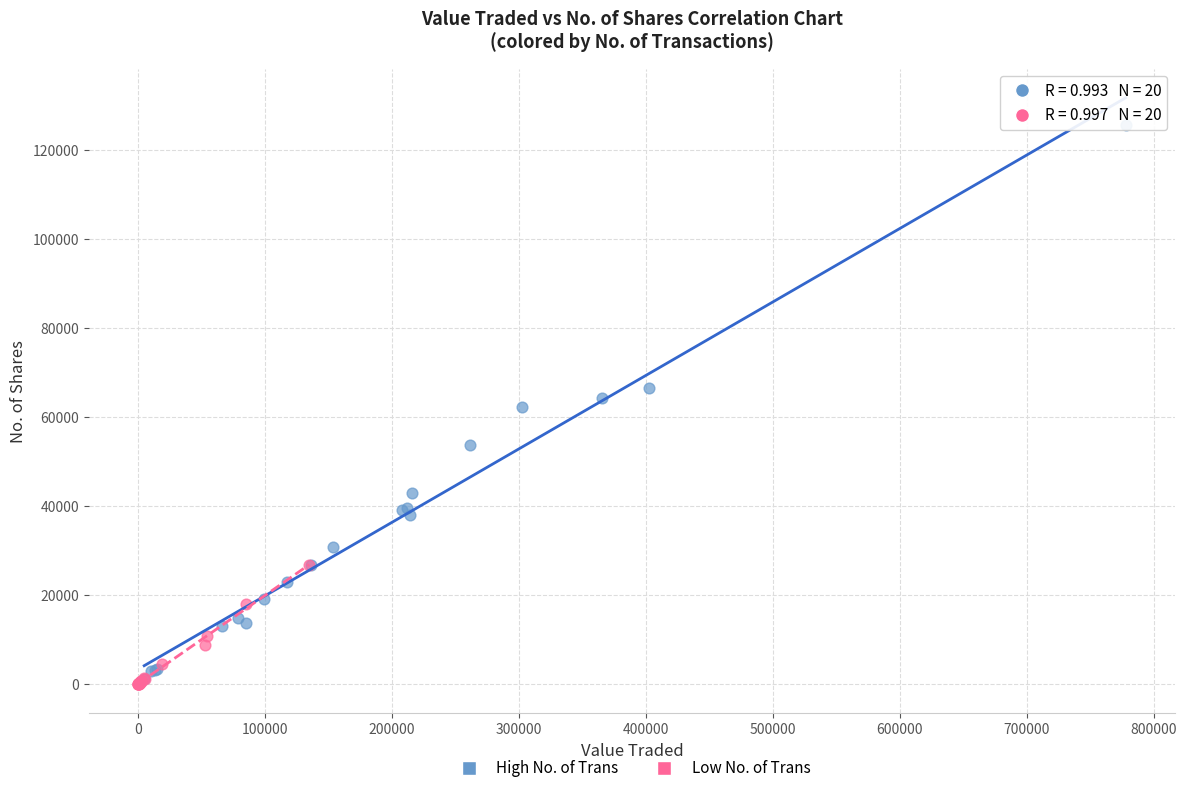

Which series contains the highest Y value?

High No. of Trans